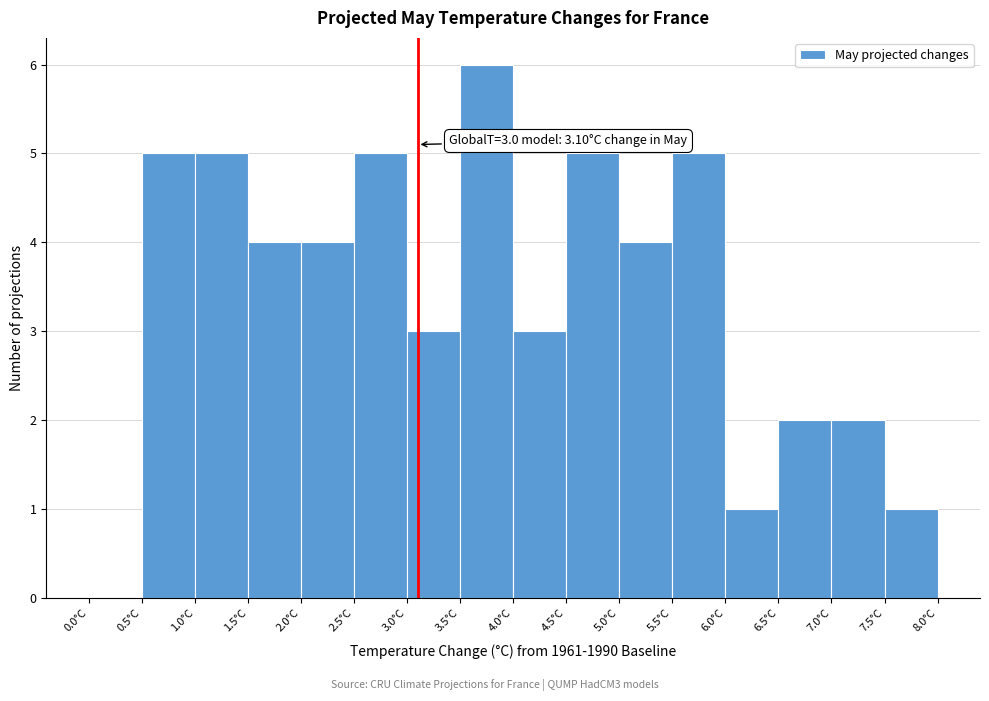

Over which range of the x-axis is the bar tallest?

3.5 to 4.0